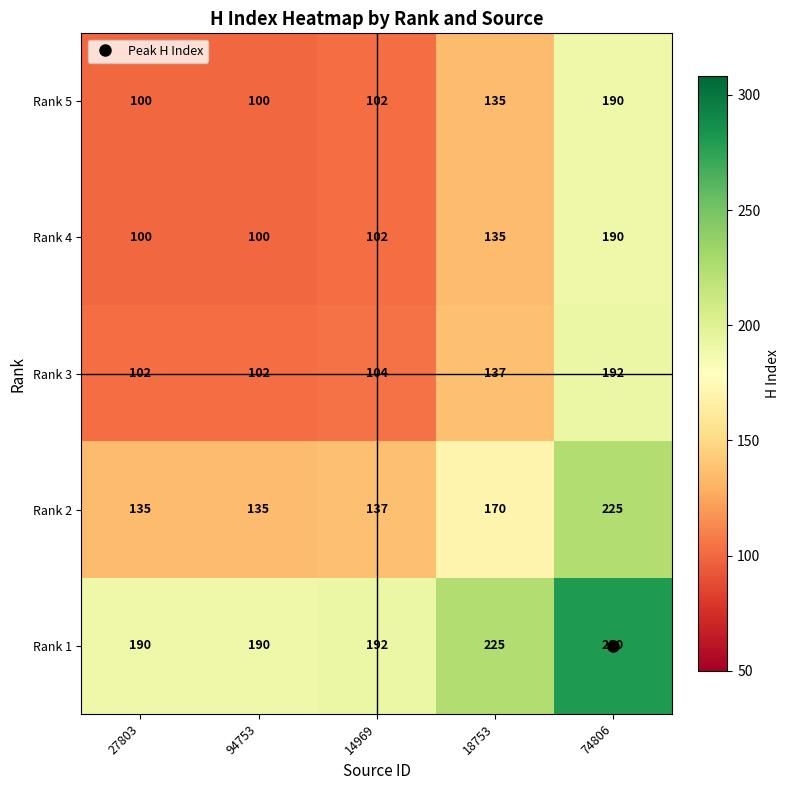

What is the difference between the maximum and minimum values in the Rank 2 series?

90